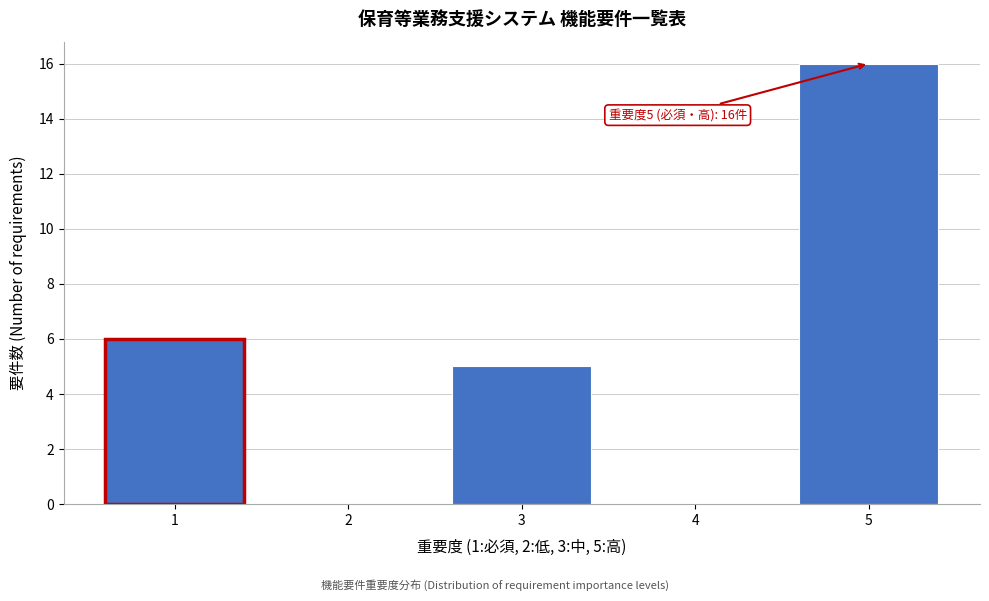

Reading left to right, transcribe all the data shown in this chart.

1=6	2=0	3=5	4=0	5=16